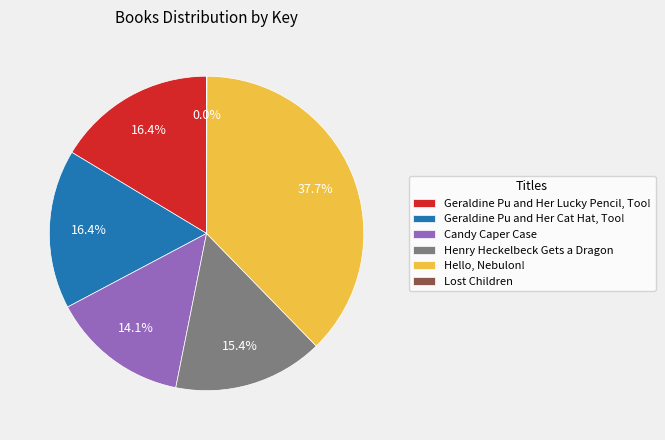

What is the total percentage of Geraldine Pu and Her Lucky Pencil, Too! and Geraldine Pu and Her Cat Hat, Too!?

32.8%